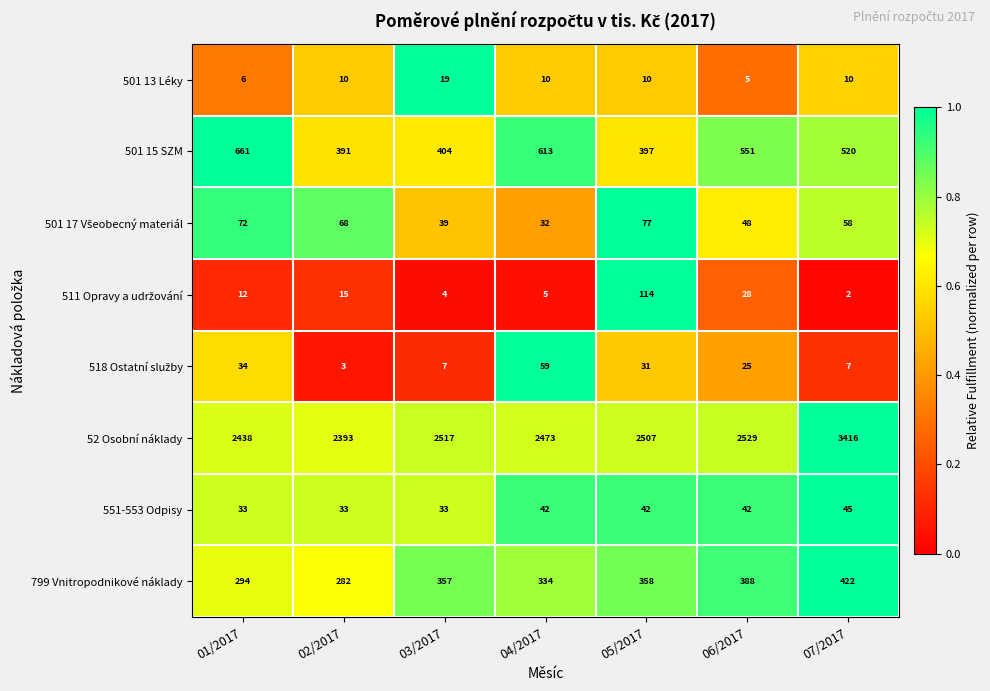

At which category is the sum across all series the highest?

07/2017